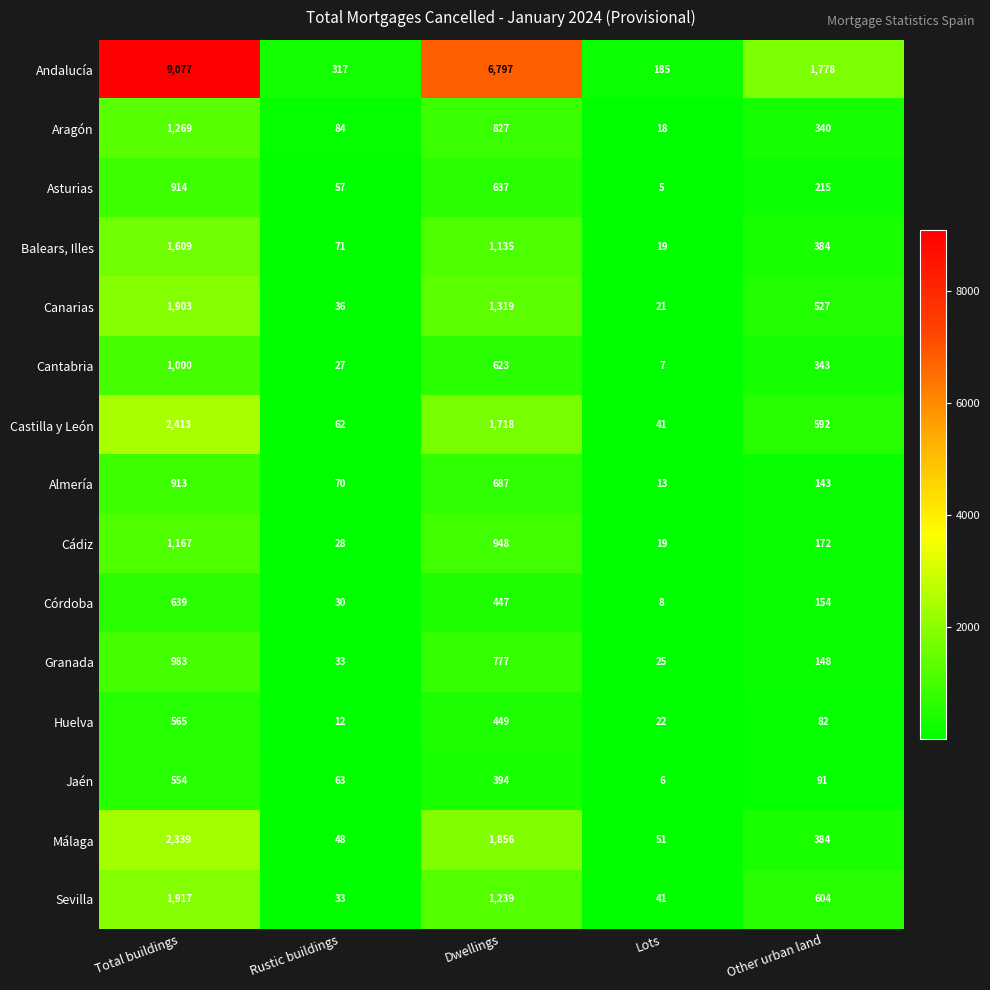

What is the difference between the Granada values at Total buildings and Lots?

958